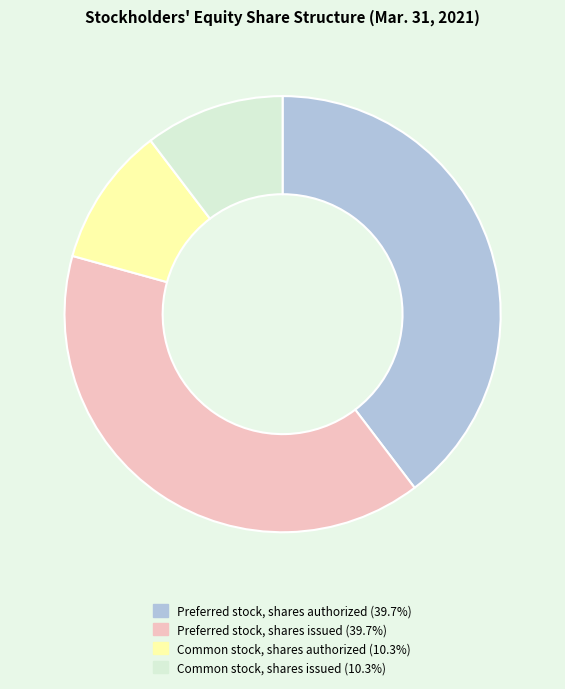

Count the number of slices in the pie.

4